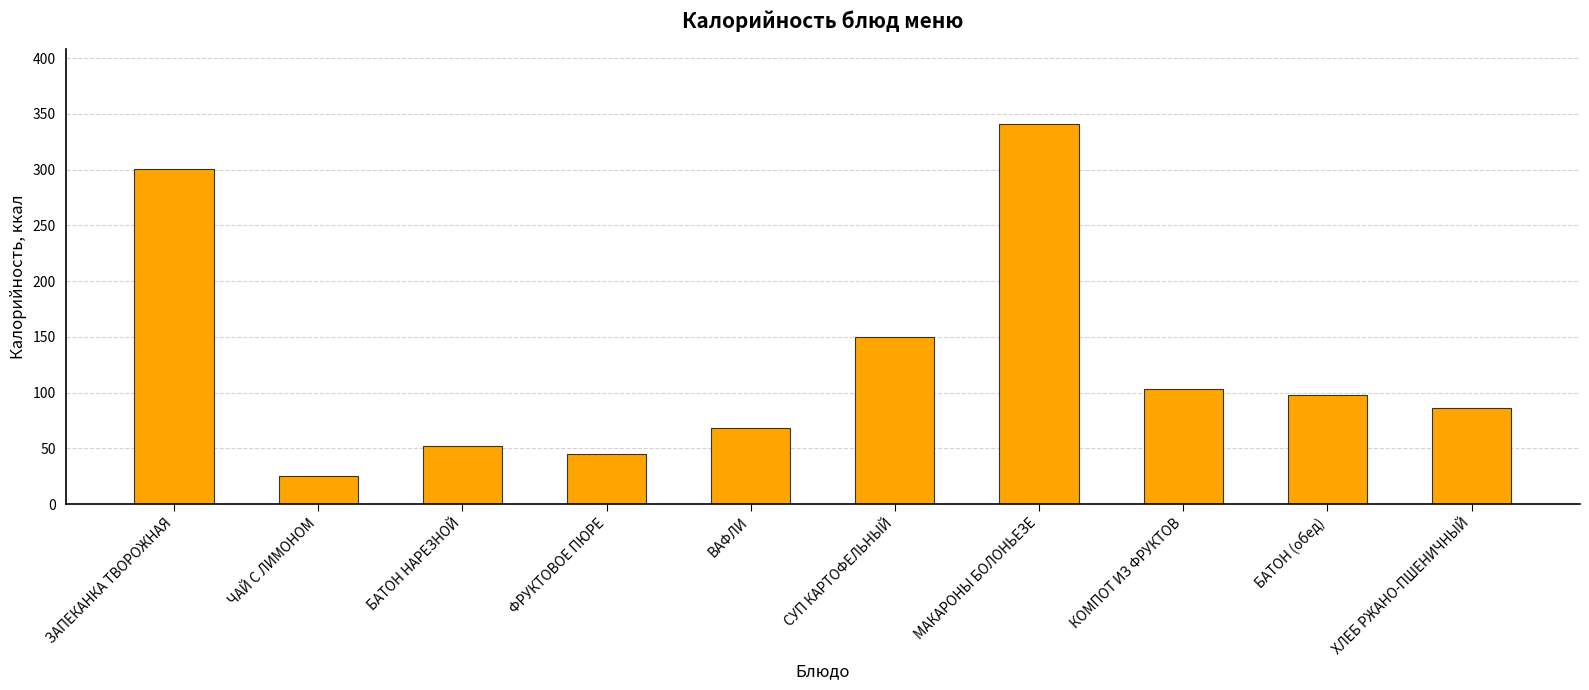

How many bars are there in total?

10